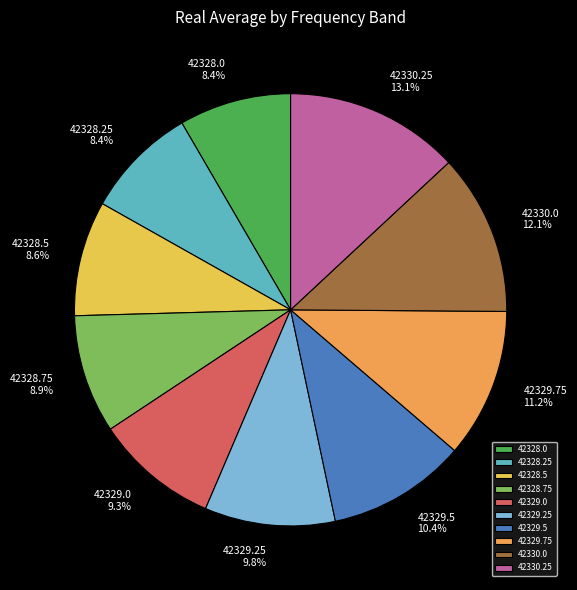

What percentage is NOT represented by 42329.25?

90.2%